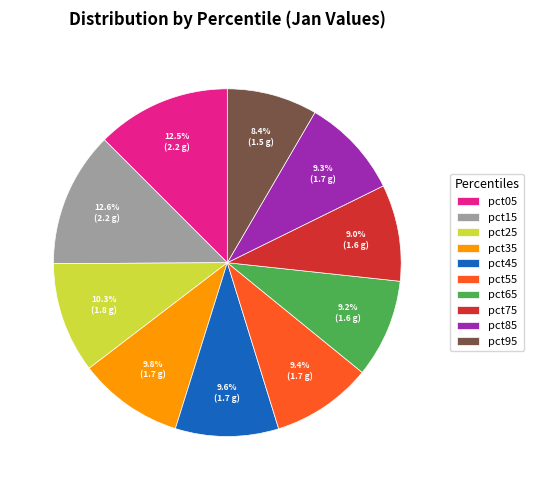

To the nearest percent, what is the average slice percentage?

10%